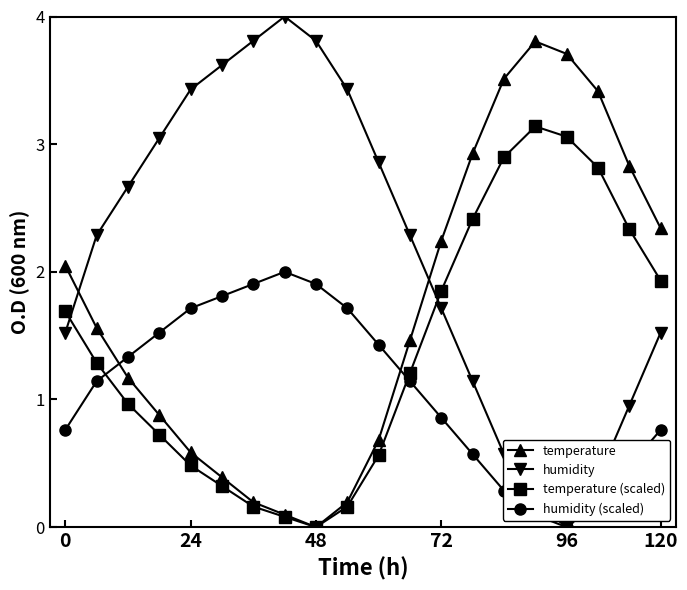

Which series ends up on top after the final intersection of temperature and humidity (scaled)?

temperature